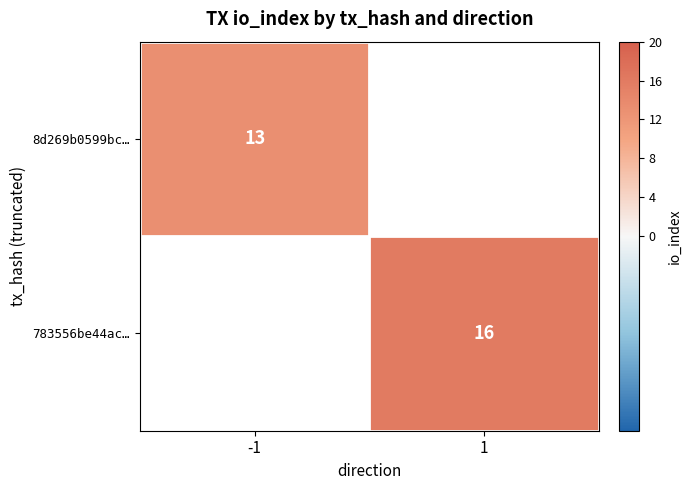

Is it true that 783556be44ac… equals 16 at 1?

True